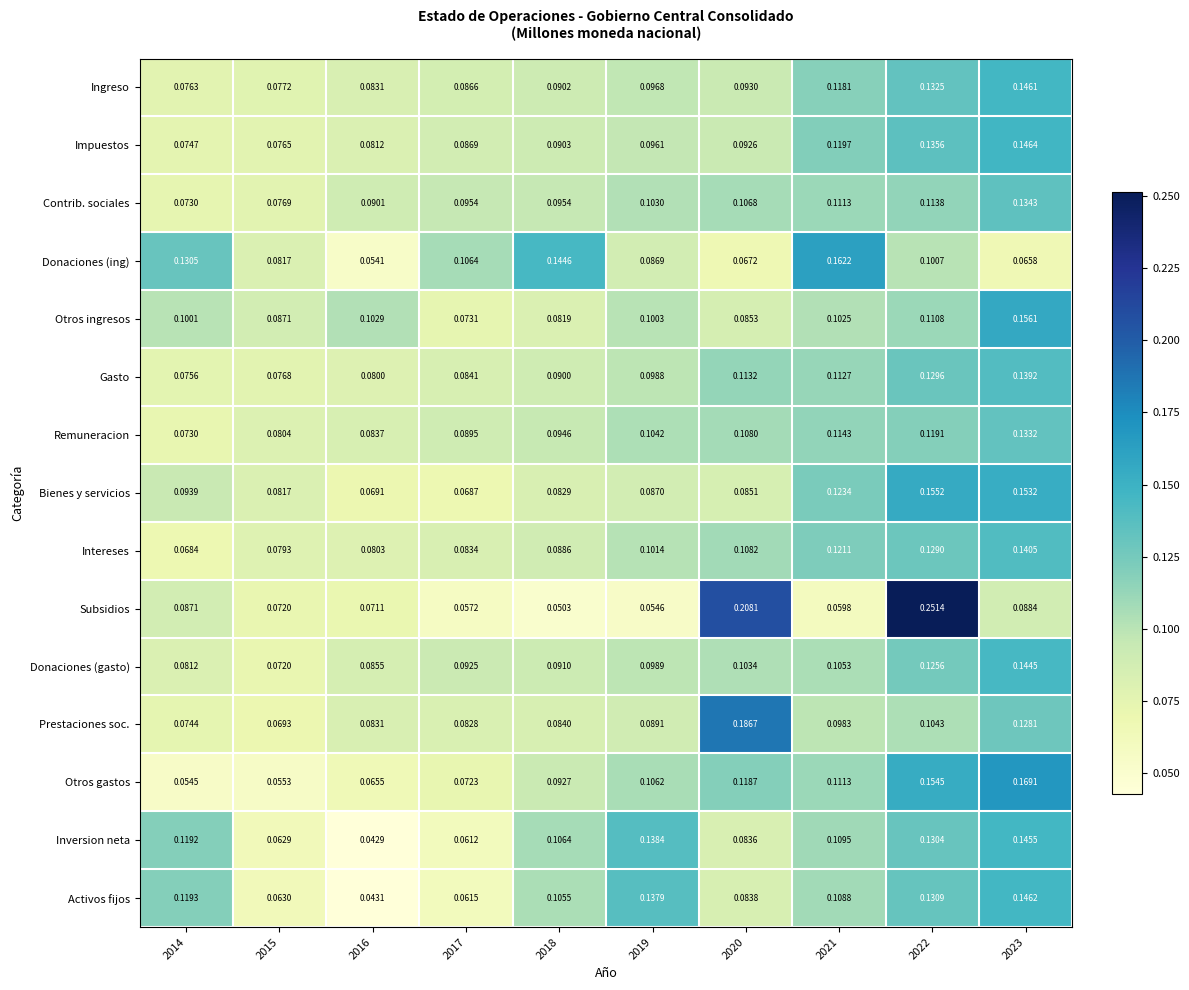

At which category is the sum across all series the highest?

2023